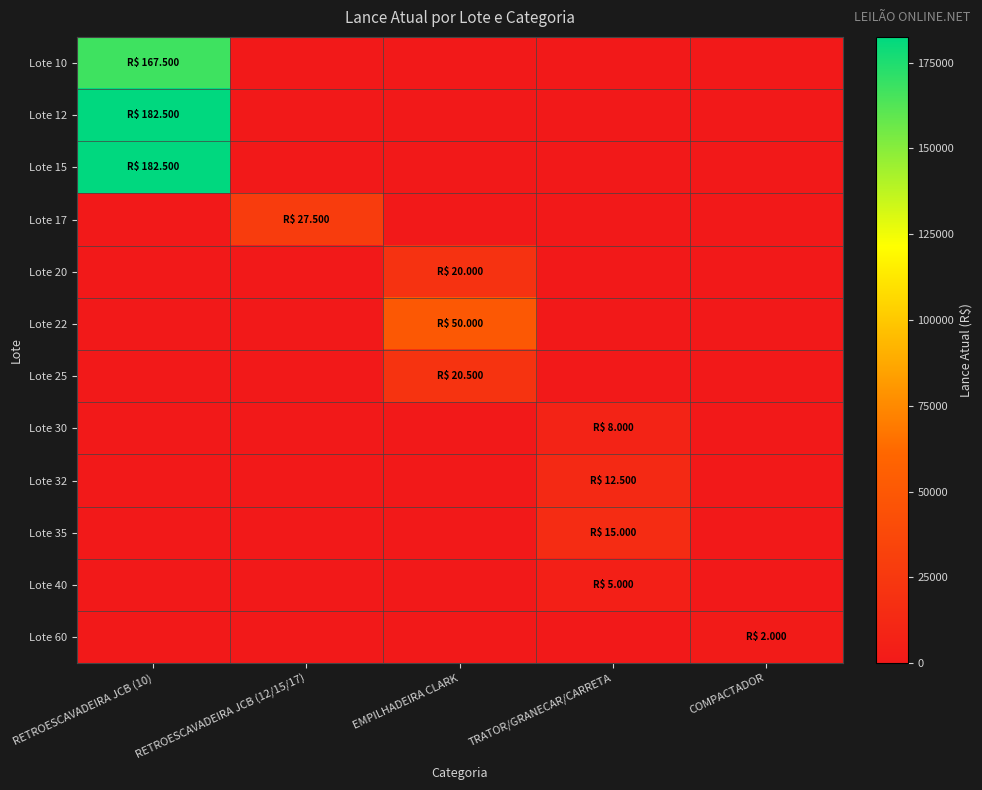

Reading left to right, extract all data points from this chart.

Lote 10: RETROESCAVADEIRA JCB (10)=167500	RETROESCAVADEIRA JCB (12/15/17)=0	EMPILHADEIRA CLARK=0	TRATOR/GRANECAR/CARRETA=0	COMPACTADOR=0
Lote 12: RETROESCAVADEIRA JCB (10)=182500	RETROESCAVADEIRA JCB (12/15/17)=0	EMPILHADEIRA CLARK=0	TRATOR/GRANECAR/CARRETA=0	COMPACTADOR=0
Lote 15: RETROESCAVADEIRA JCB (10)=182500	RETROESCAVADEIRA JCB (12/15/17)=0	EMPILHADEIRA CLARK=0	TRATOR/GRANECAR/CARRETA=0	COMPACTADOR=0
Lote 17: RETROESCAVADEIRA JCB (10)=0	RETROESCAVADEIRA JCB (12/15/17)=27500	EMPILHADEIRA CLARK=0	TRATOR/GRANECAR/CARRETA=0	COMPACTADOR=0
Lote 20: RETROESCAVADEIRA JCB (10)=0	RETROESCAVADEIRA JCB (12/15/17)=0	EMPILHADEIRA CLARK=20000	TRATOR/GRANECAR/CARRETA=0	COMPACTADOR=0
Lote 22: RETROESCAVADEIRA JCB (10)=0	RETROESCAVADEIRA JCB (12/15/17)=0	EMPILHADEIRA CLARK=50000	TRATOR/GRANECAR/CARRETA=0	COMPACTADOR=0
Lote 25: RETROESCAVADEIRA JCB (10)=0	RETROESCAVADEIRA JCB (12/15/17)=0	EMPILHADEIRA CLARK=20500	TRATOR/GRANECAR/CARRETA=0	COMPACTADOR=0
Lote 30: RETROESCAVADEIRA JCB (10)=0	RETROESCAVADEIRA JCB (12/15/17)=0	EMPILHADEIRA CLARK=0	TRATOR/GRANECAR/CARRETA=8000	COMPACTADOR=0
Lote 32: RETROESCAVADEIRA JCB (10)=0	RETROESCAVADEIRA JCB (12/15/17)=0	EMPILHADEIRA CLARK=0	TRATOR/GRANECAR/CARRETA=12500	COMPACTADOR=0
Lote 35: RETROESCAVADEIRA JCB (10)=0	RETROESCAVADEIRA JCB (12/15/17)=0	EMPILHADEIRA CLARK=0	TRATOR/GRANECAR/CARRETA=15000	COMPACTADOR=0
Lote 40: RETROESCAVADEIRA JCB (10)=0	RETROESCAVADEIRA JCB (12/15/17)=0	EMPILHADEIRA CLARK=0	TRATOR/GRANECAR/CARRETA=5000	COMPACTADOR=0
Lote 60: RETROESCAVADEIRA JCB (10)=0	RETROESCAVADEIRA JCB (12/15/17)=0	EMPILHADEIRA CLARK=0	TRATOR/GRANECAR/CARRETA=0	COMPACTADOR=2000